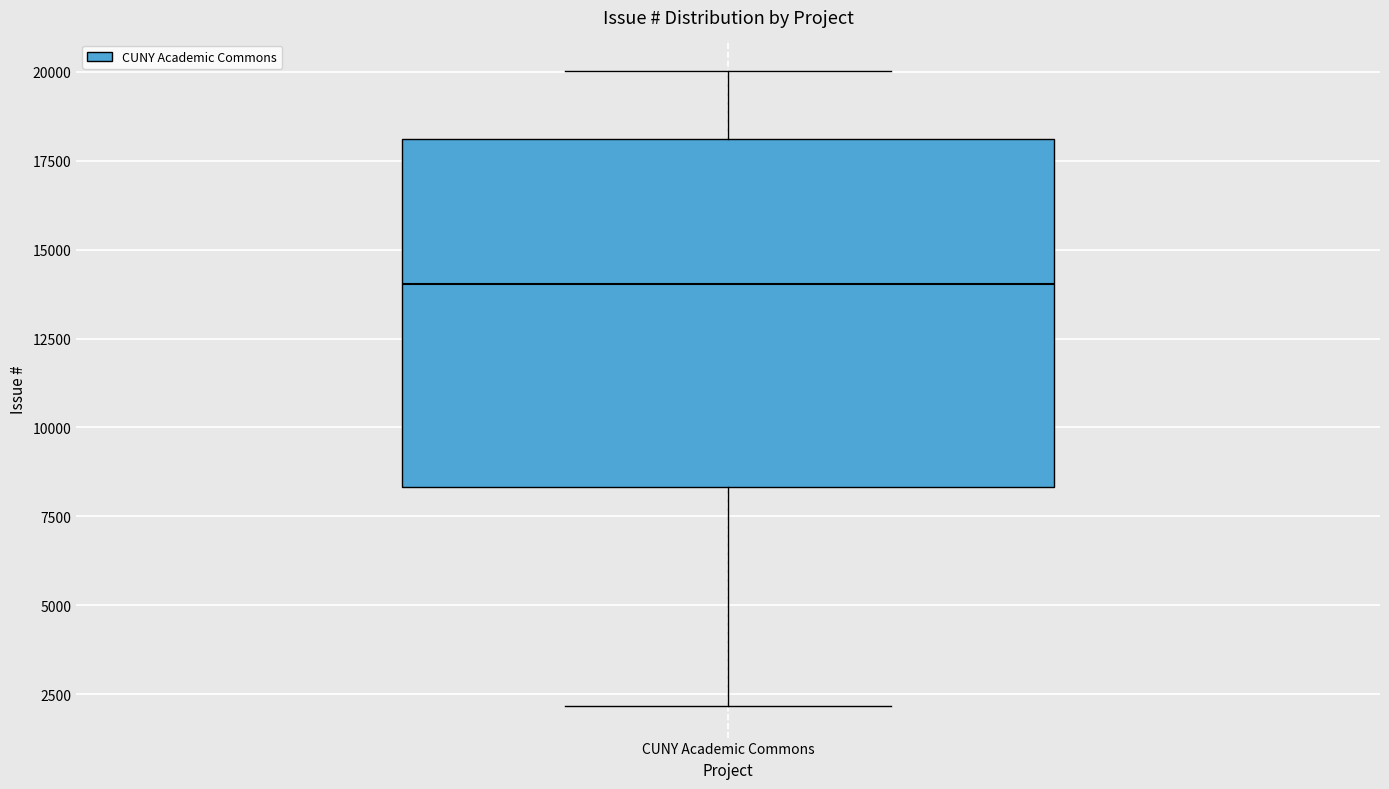

Transcribe this box plot: give where the median line is, the range the box spans, and where the two whiskers end, as read against the y-axis. The values are not printed on the chart, so give them approximately, as read against the axis.

median 14000, box 8500 to 18000, whiskers 2000 to 20000